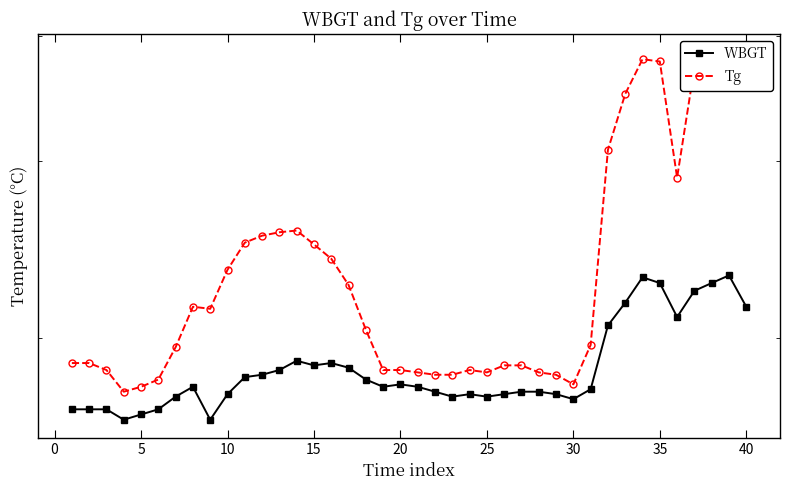

What is the highest value of the WBGT series?

23.1